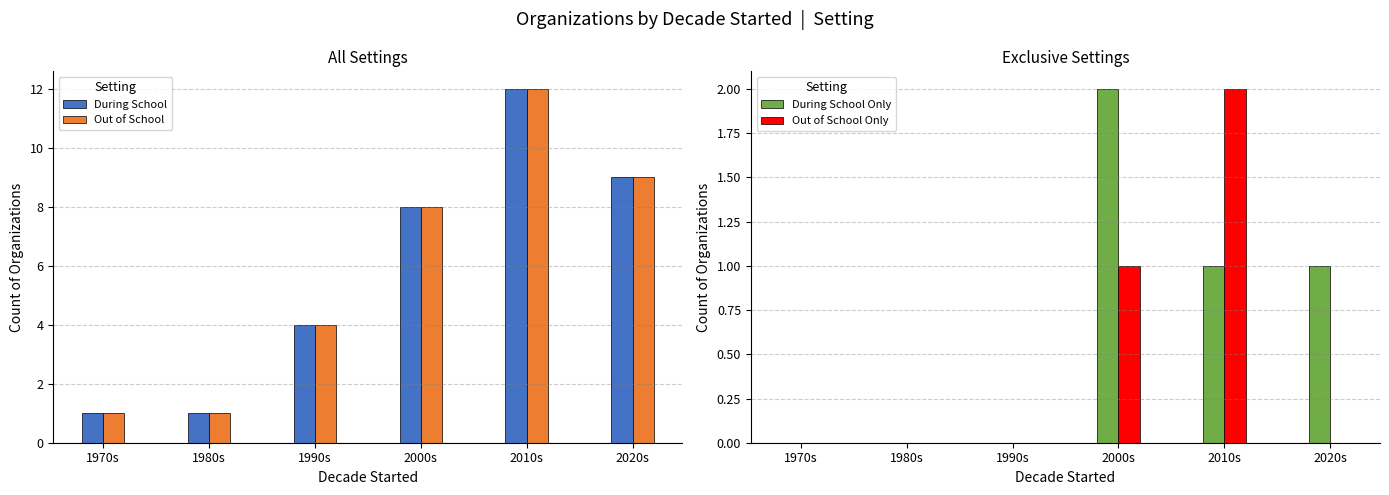

Which label corresponds to the largest value in the chart?

2010s